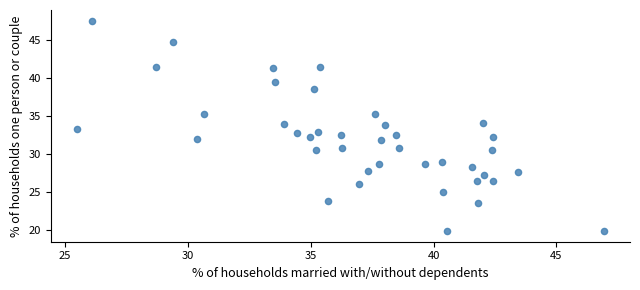

What is the range of X values (max minus min)?

21.4